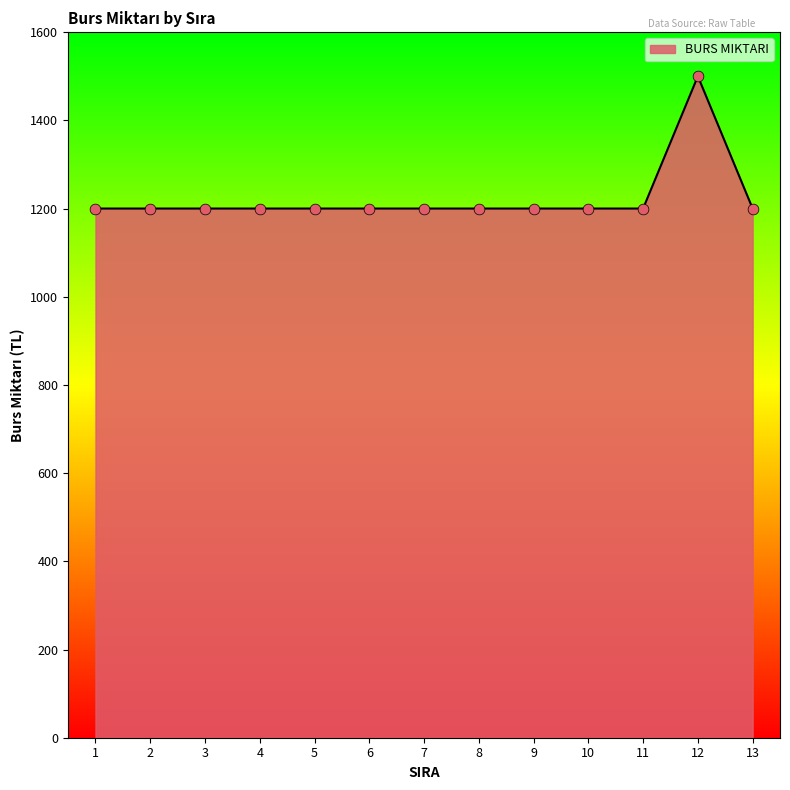

What is the ratio of the value at 2 to the value at 11?

1.0